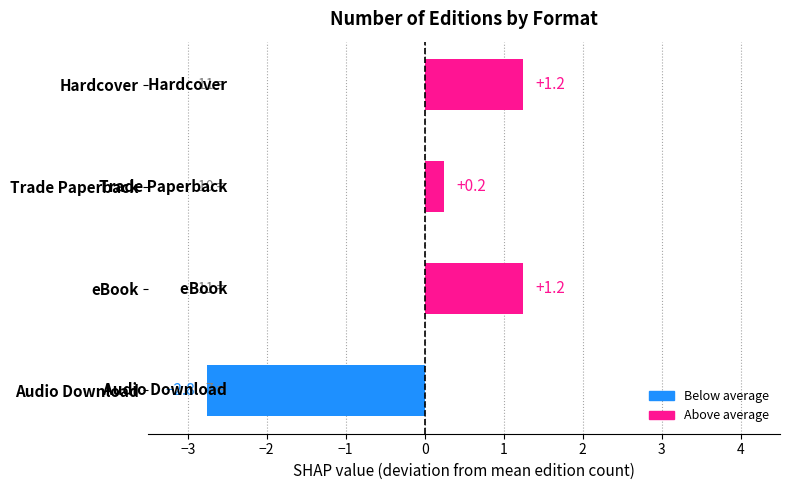

Does the chart contain any negative values?

Yes